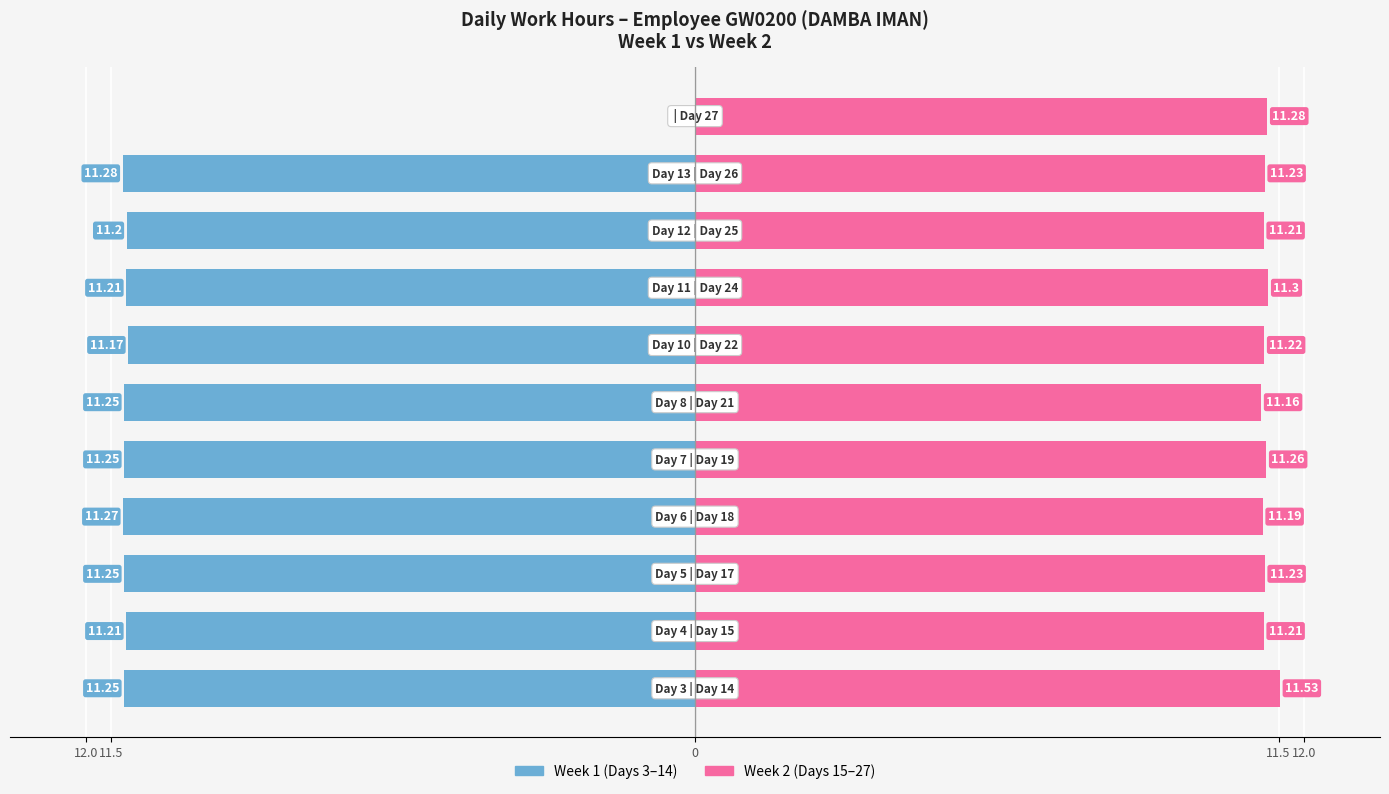

What is the maximum value shown in the chart?

11.5